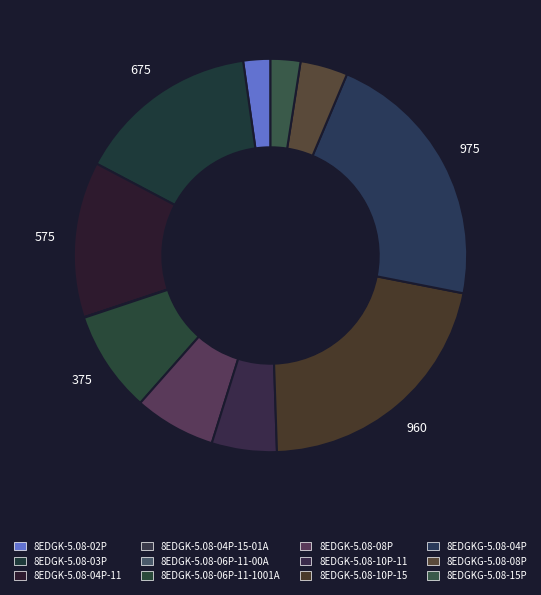

Between 8EDGK-5.08-06P-11-00A and 8EDGKG-5.08-08P, which is larger?

8EDGKG-5.08-08P